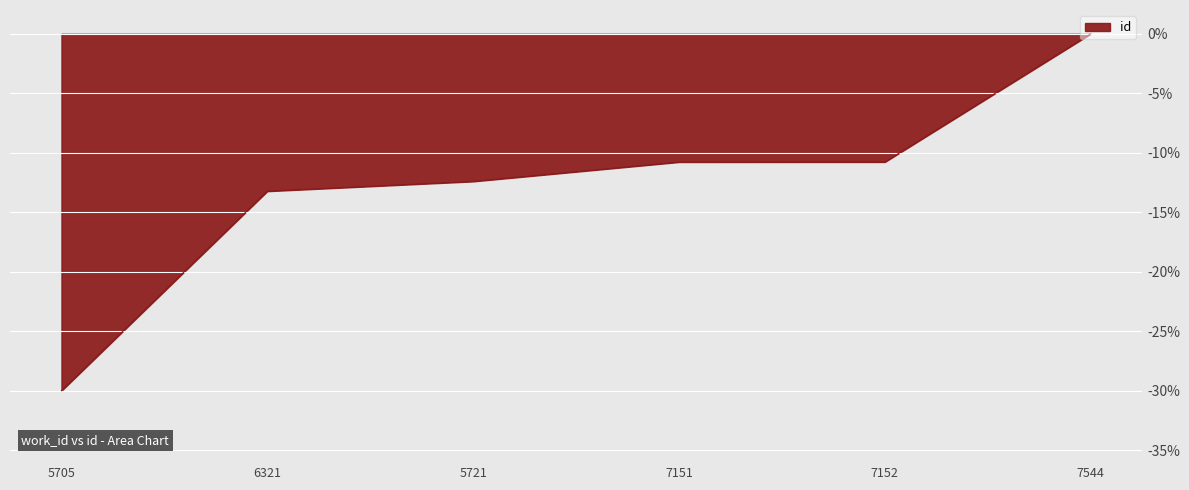

Reading left to right, list all the values displayed in this chart.

5705=-30.0	6321=-13.2	5721=-12.4	7151=-10.8	7152=-10.8	7544=0.0